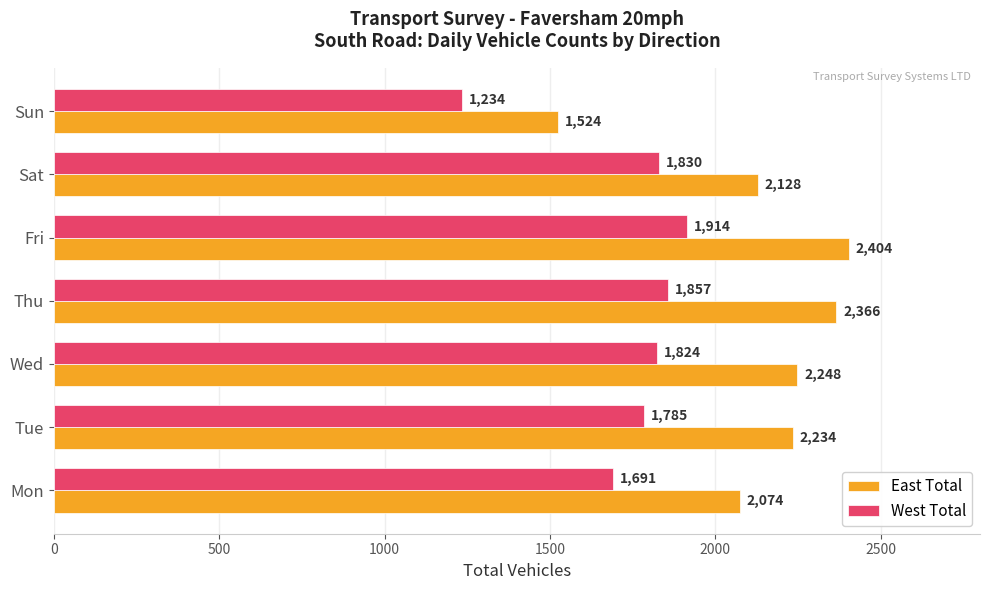

Which series has the largest range (max minus min)?

East Total